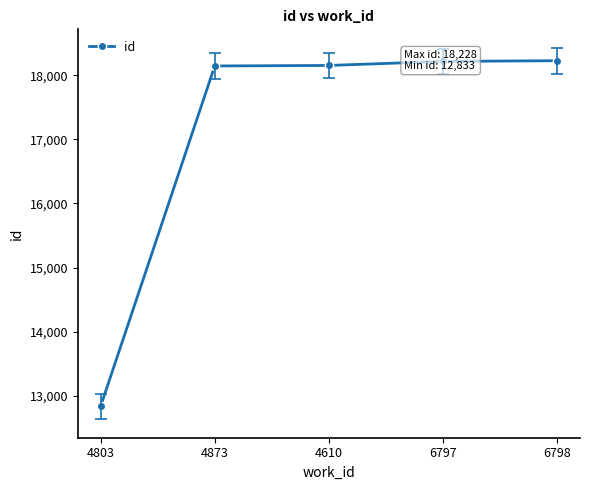

How many values are below 18154?

2